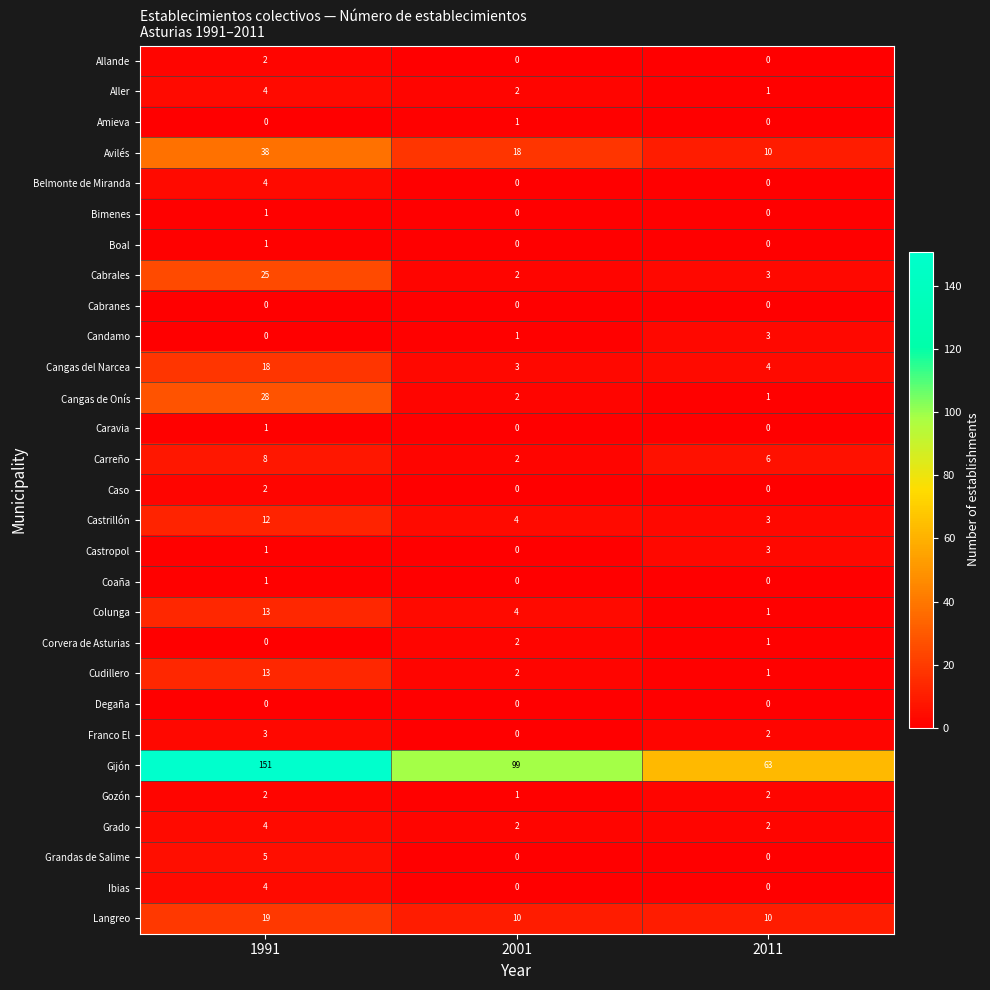

What is the spread (max minus min) of values at 2001?

99